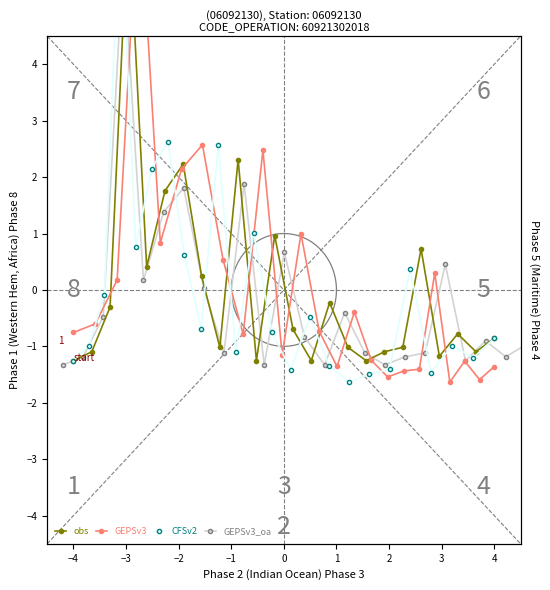

At which category is the sum across all series the highest?

−1